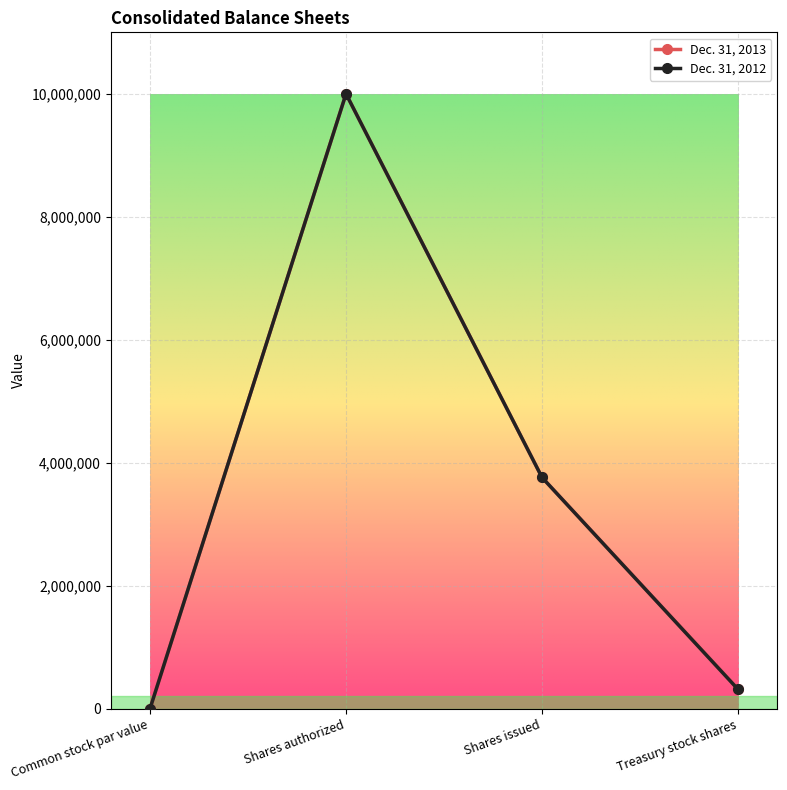

Reading left to right, extract all data points from this chart.

Dec. 31, 2013: Common stock par value=1	Shares authorized=10000000	Shares issued=3760557	Treasury stock shares=318506
Dec. 31, 2012: Common stock par value=1	Shares authorized=10000000	Shares issued=3760557	Treasury stock shares=314252